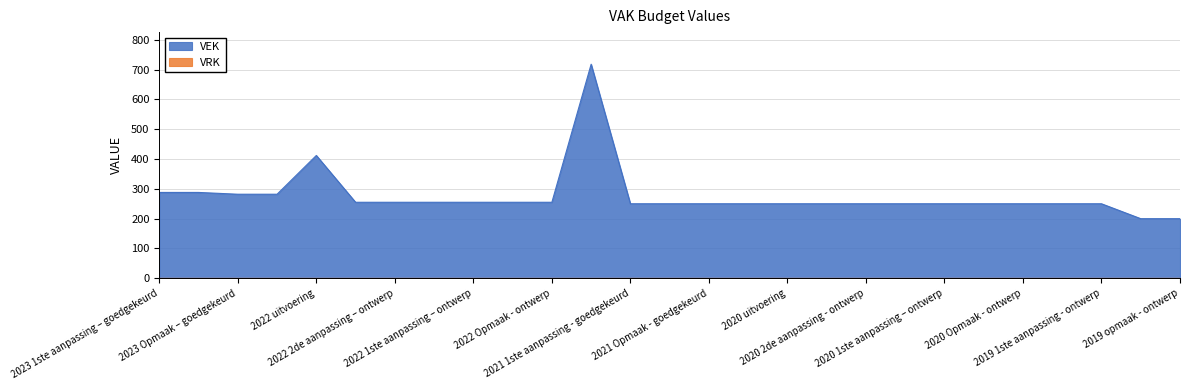

What is the maximum value shown in the chart?

718